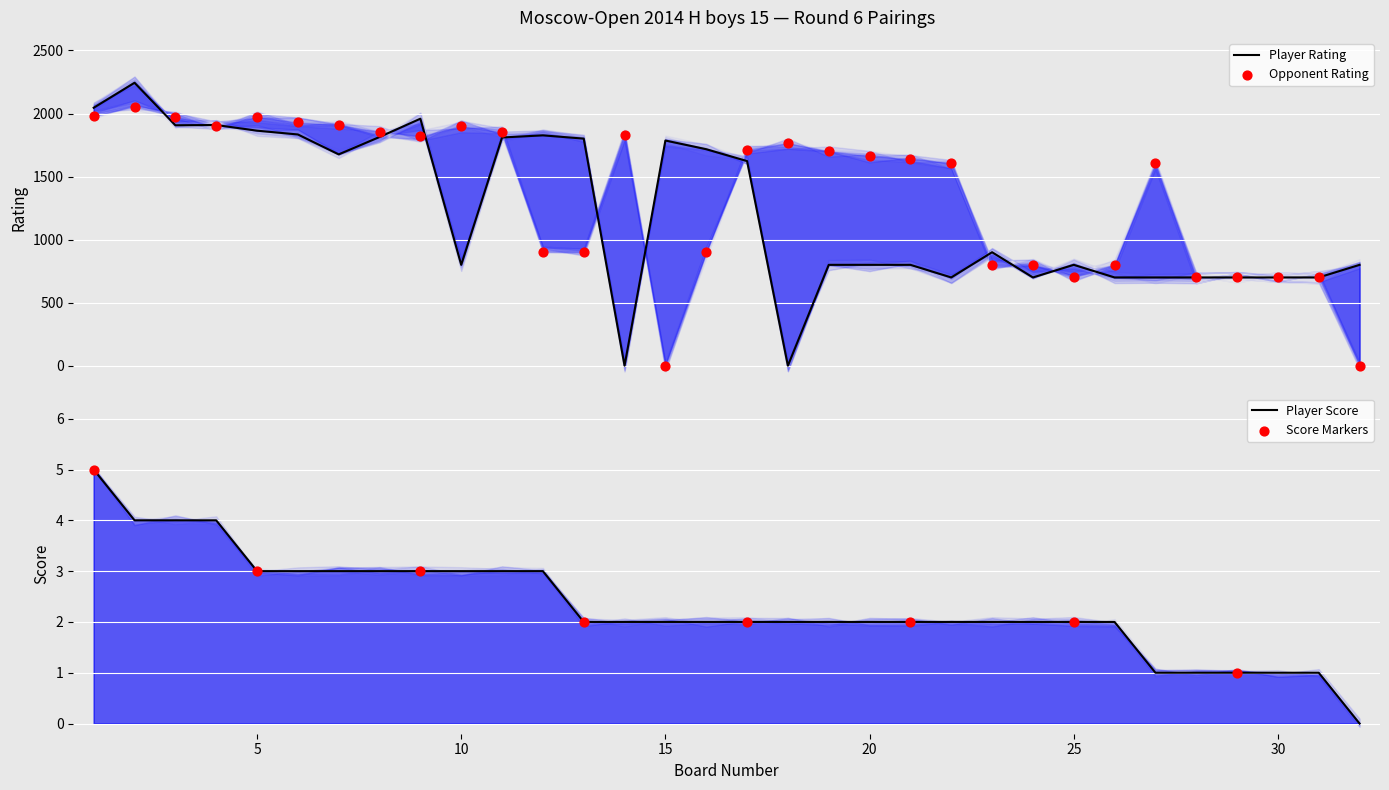

At which category is the sum across all series the highest?

2